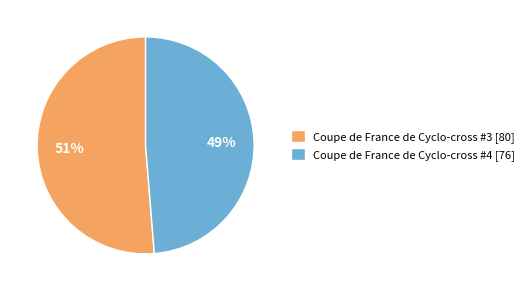

Is there any slice that represents more than half of the pie?

Yes